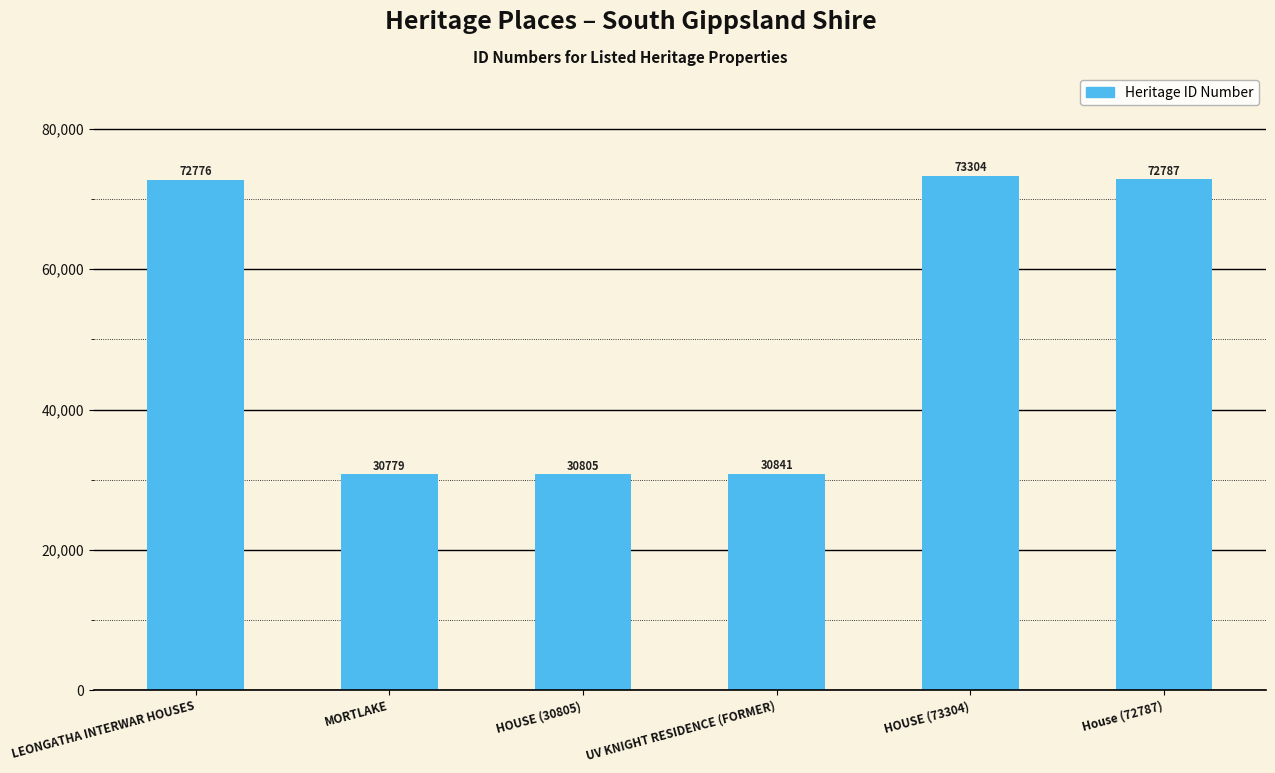

Count the number of categories in the chart.

6